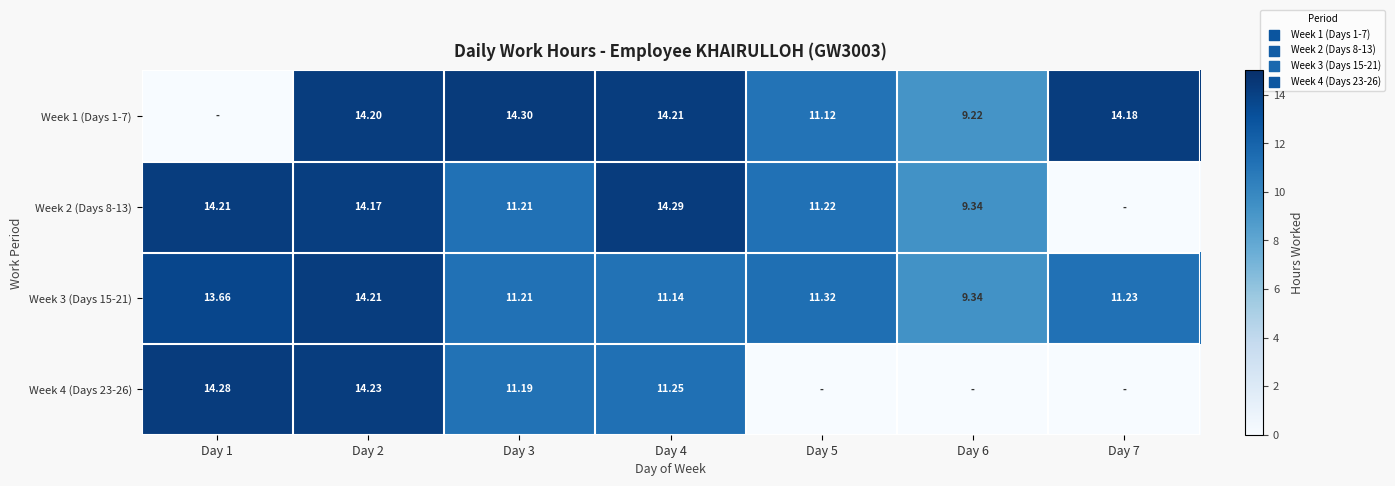

List the labels in order of Week 2 (Days 8-13) value, largest first.

Day 4, Day 1, Day 2, Day 5, Day 3, Day 6, Day 7